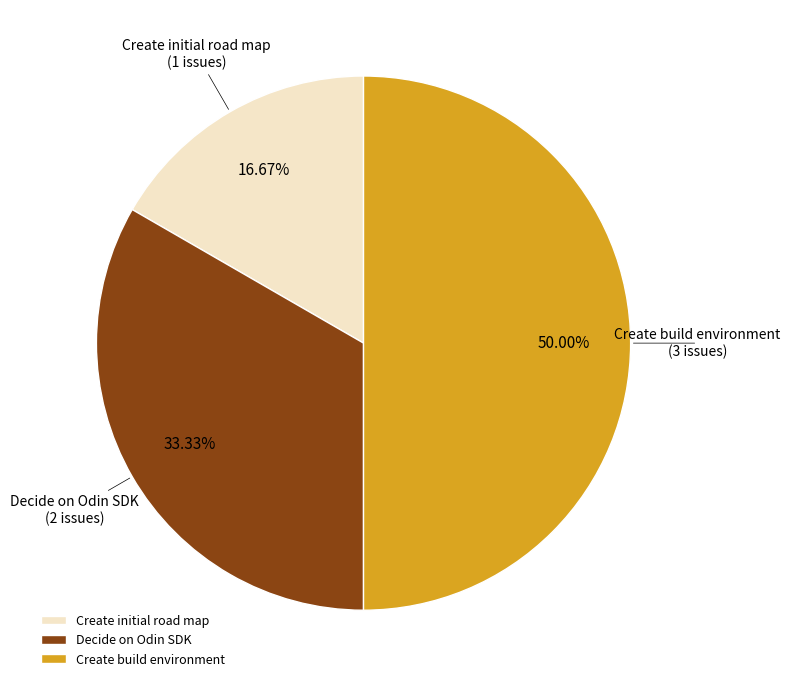

Which category has the smallest portion of the pie?

Create initial road map